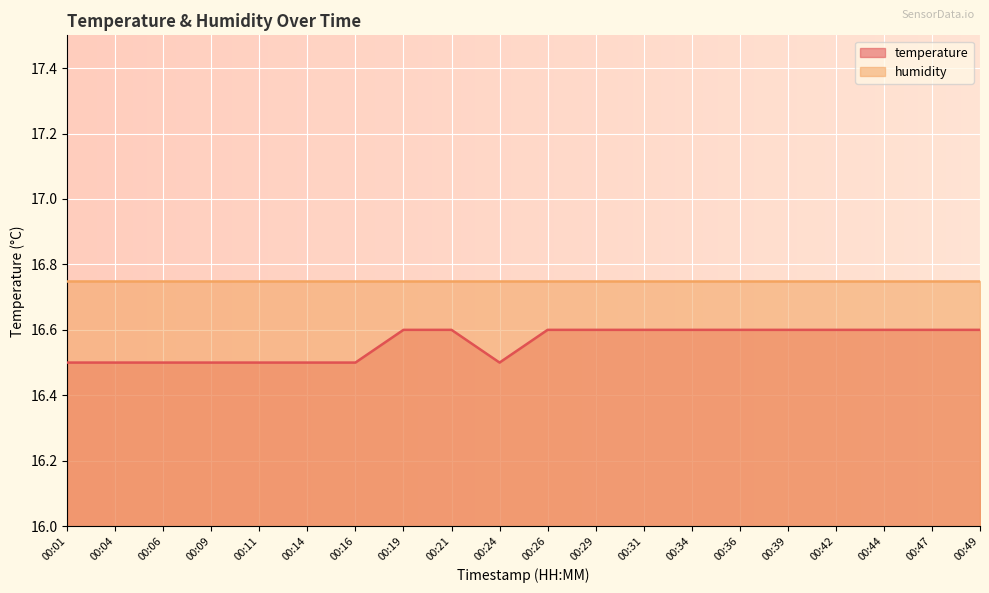

Reading right to left, list all the values displayed in this chart.

16.6	16.6	16.6	16.6	16.6	16.6	16.6	16.6	16.6	16.6	16.5	16.6	16.6	16.5	16.5	16.5	16.5	16.5	16.5	16.5